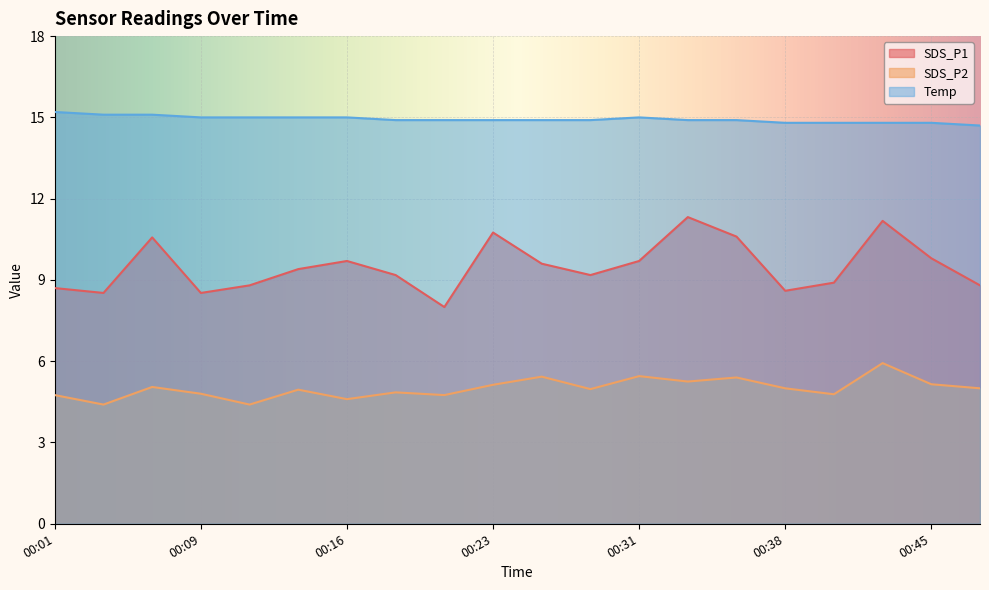

How many values in the SDS_P1 series are below 9?

8